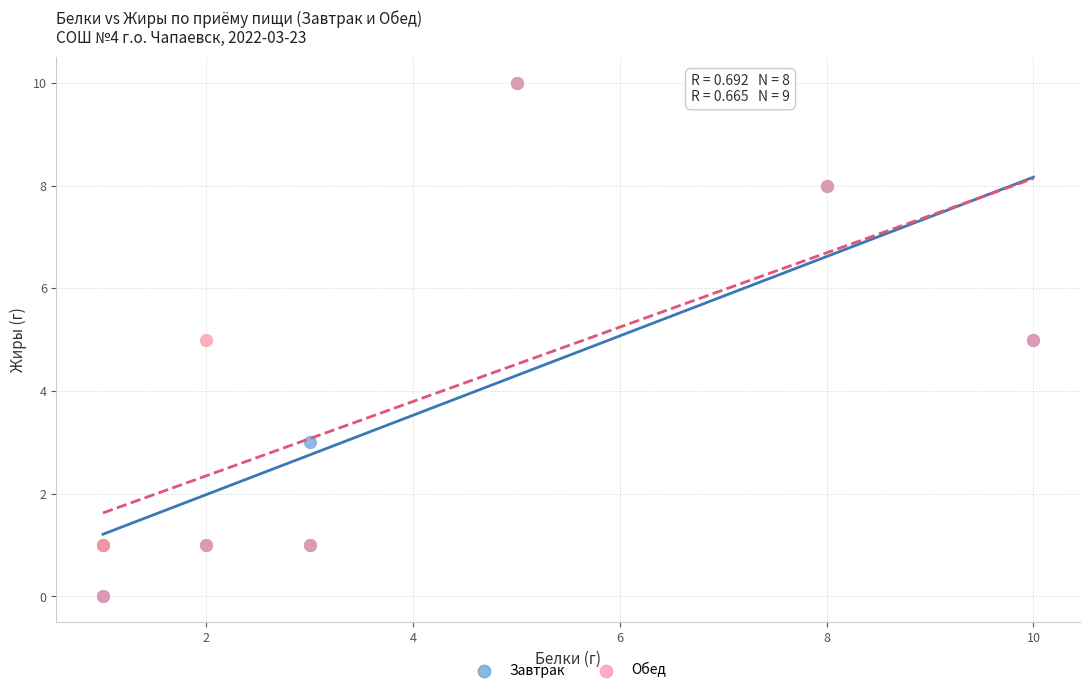

What are all the series names shown in the legend?

Завтрак, Обед